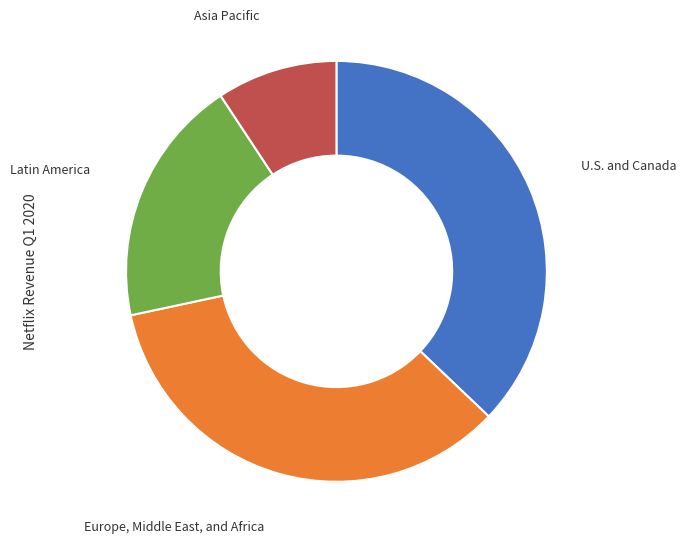

Is there any slice that represents more than half of the pie?

No